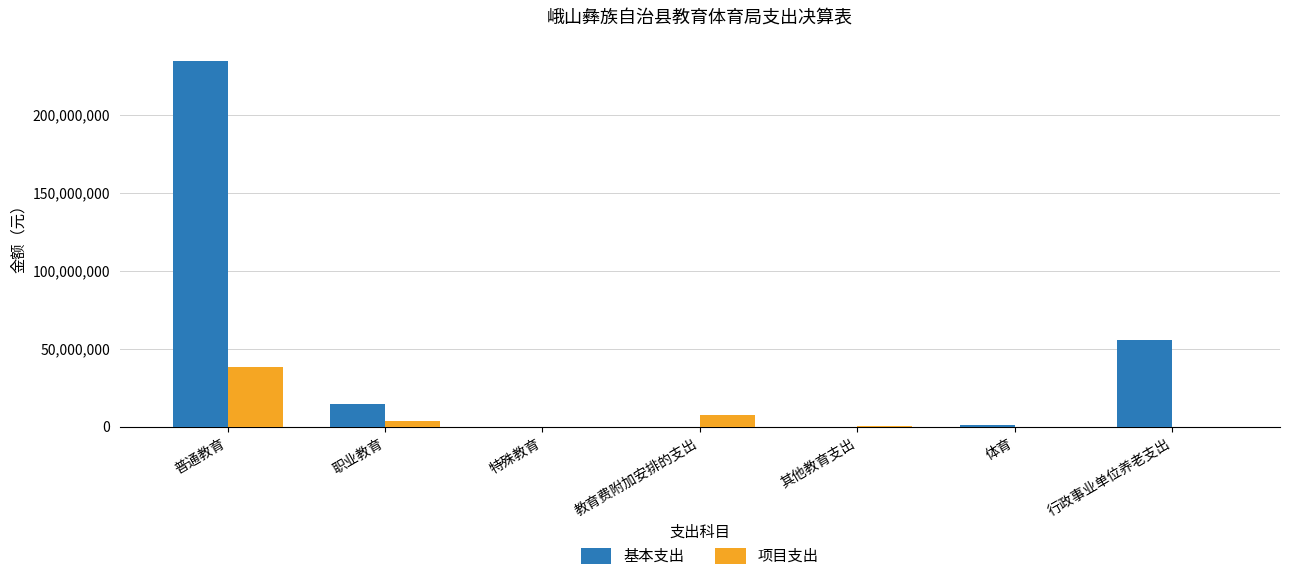

Is the value of 基本支出 at 其他教育支出 greater than the value of 项目支出 at 教育费附加安排的支出?

No